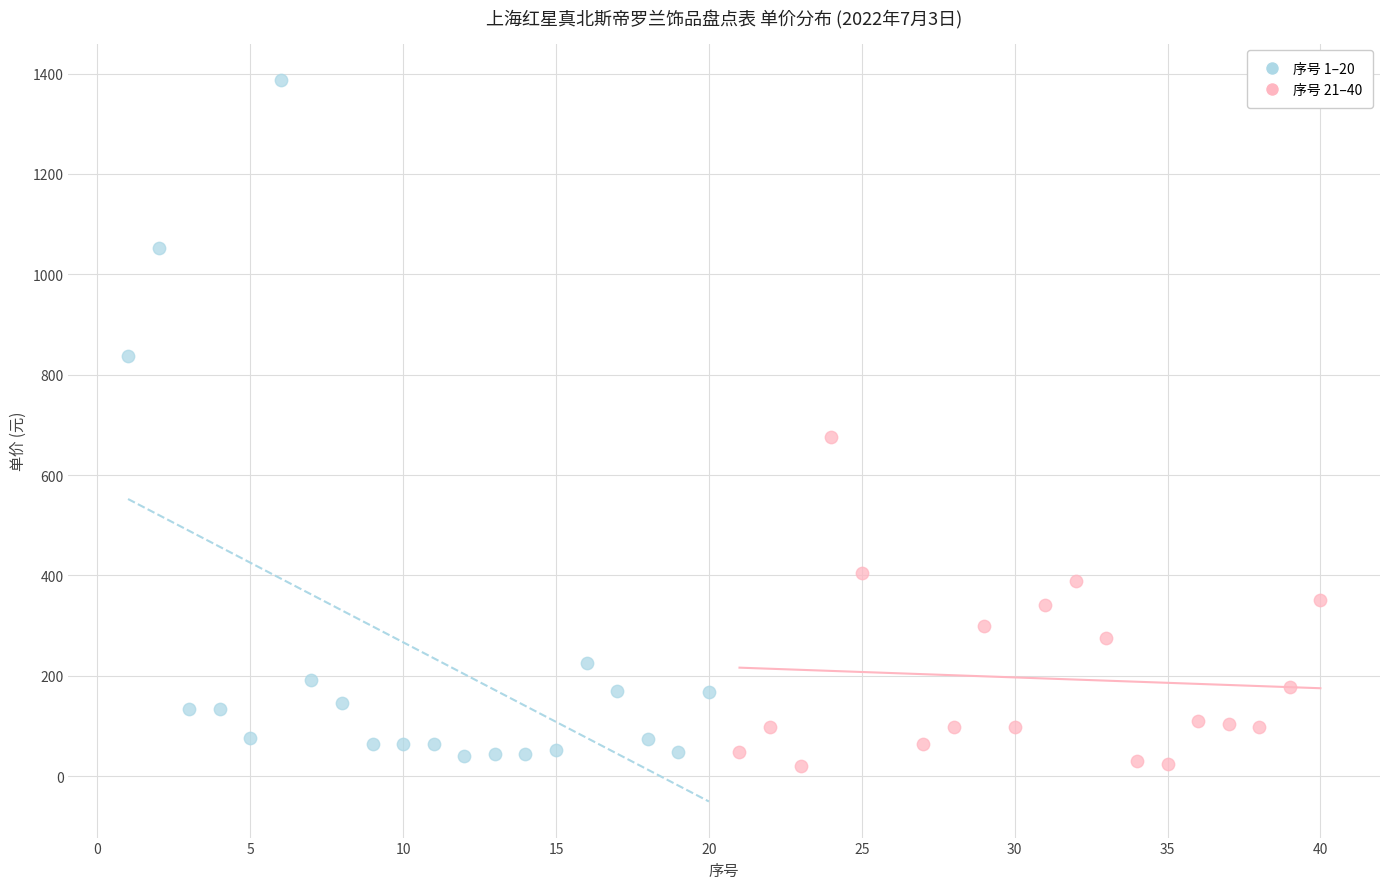

Which series reaches the maximum Y coordinate?

序号 1–20